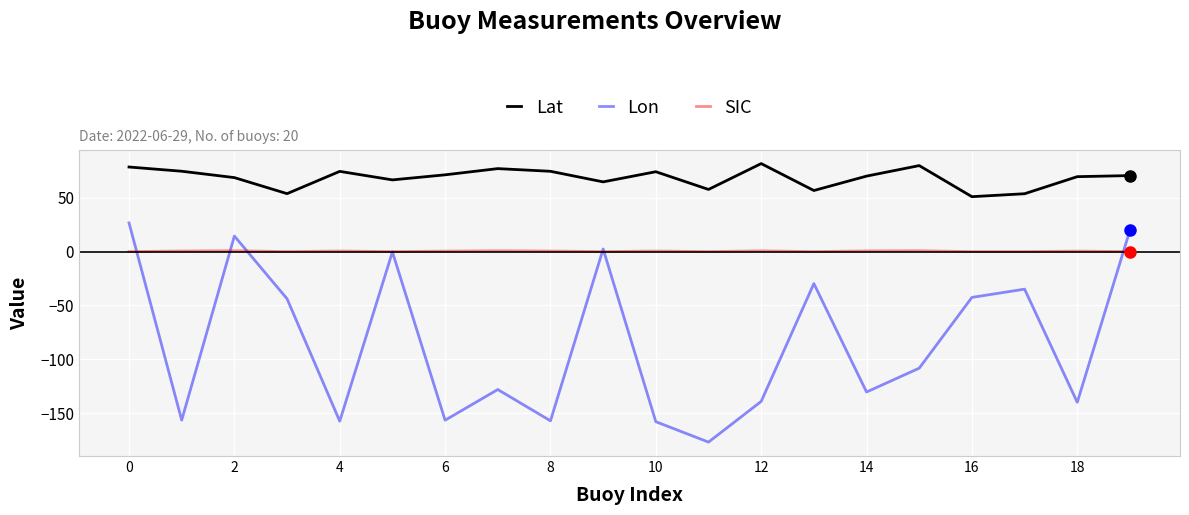

What is the minimum value shown in the chart?

-176.9